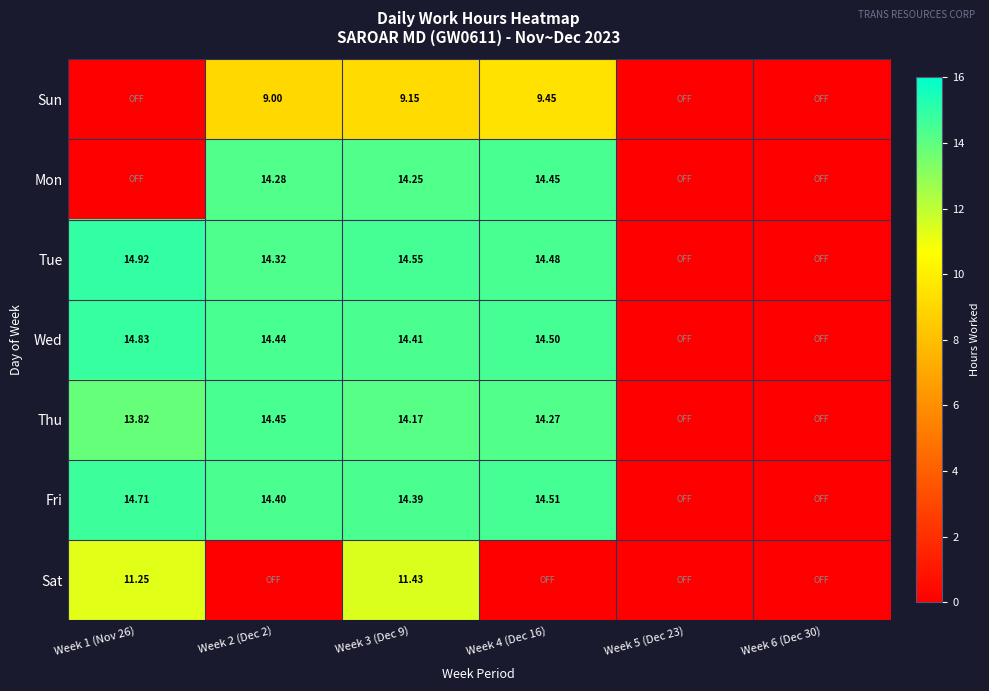

Is the value of Sat at Week 2 (Dec 2) greater than the value of Mon at Week 3 (Dec 9)?

No